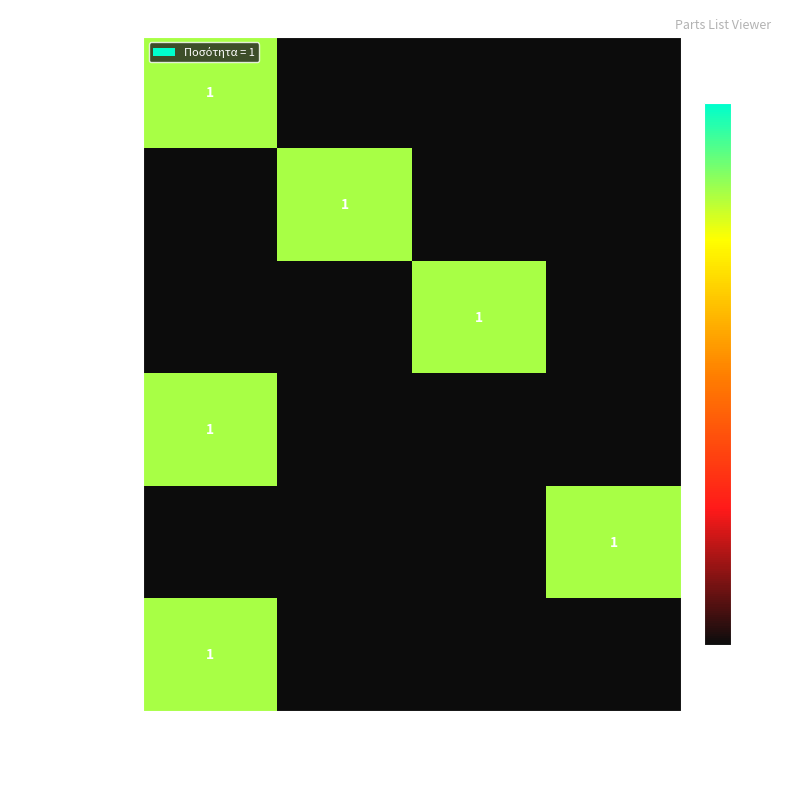

The 4 – Fan series shows 1 at 4220267050. True or false?

True